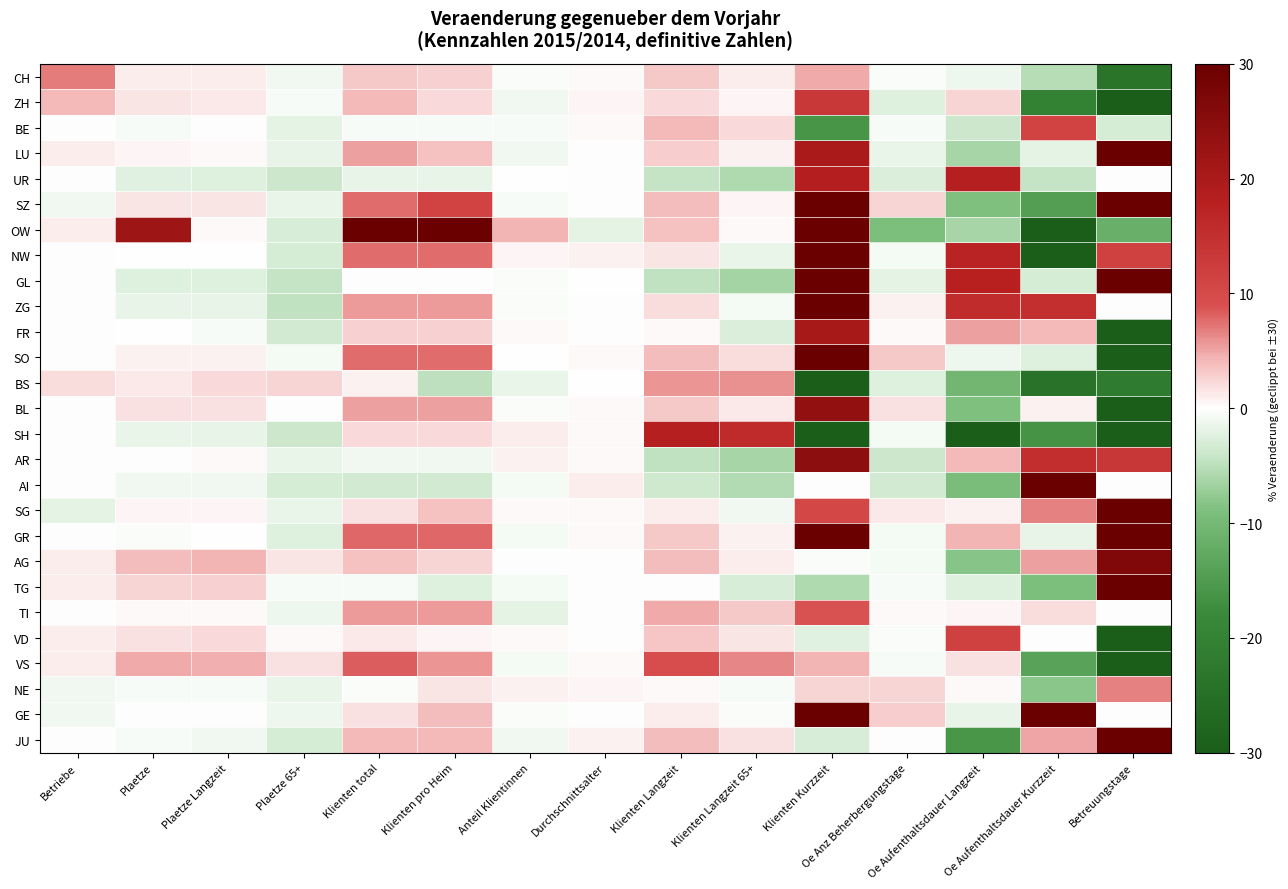

Which label corresponds to the largest value in the chart?

Betreuungstage